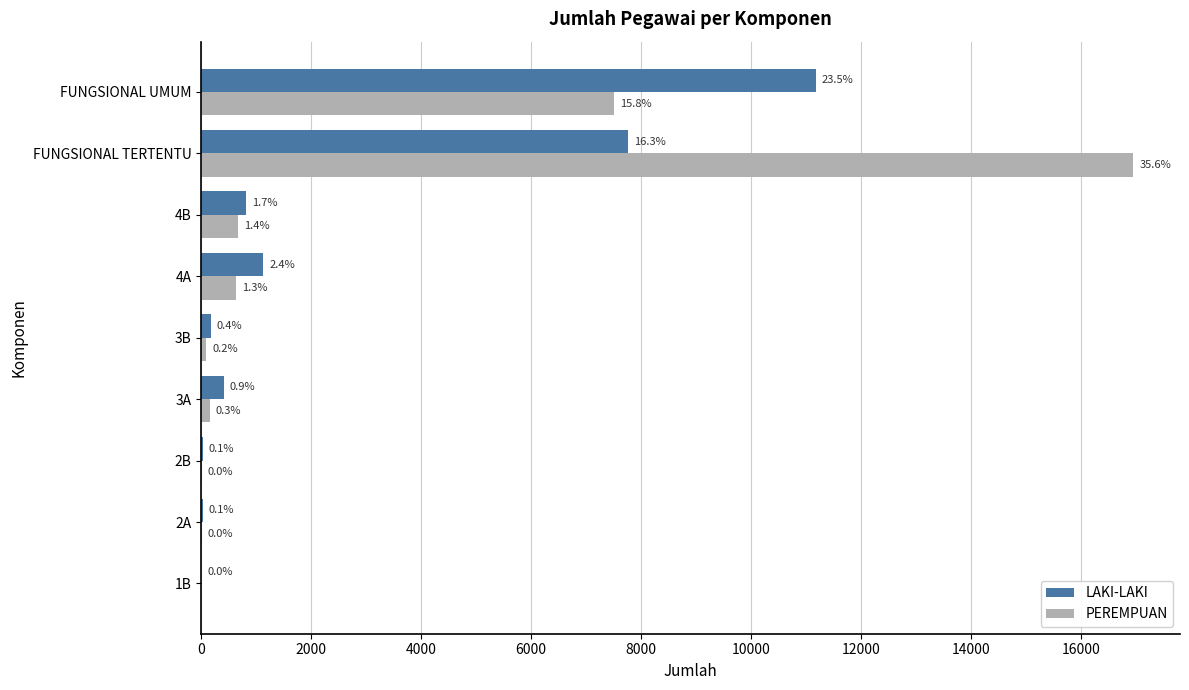

What are all the series names shown in the legend?

LAKI-LAKI, PEREMPUAN